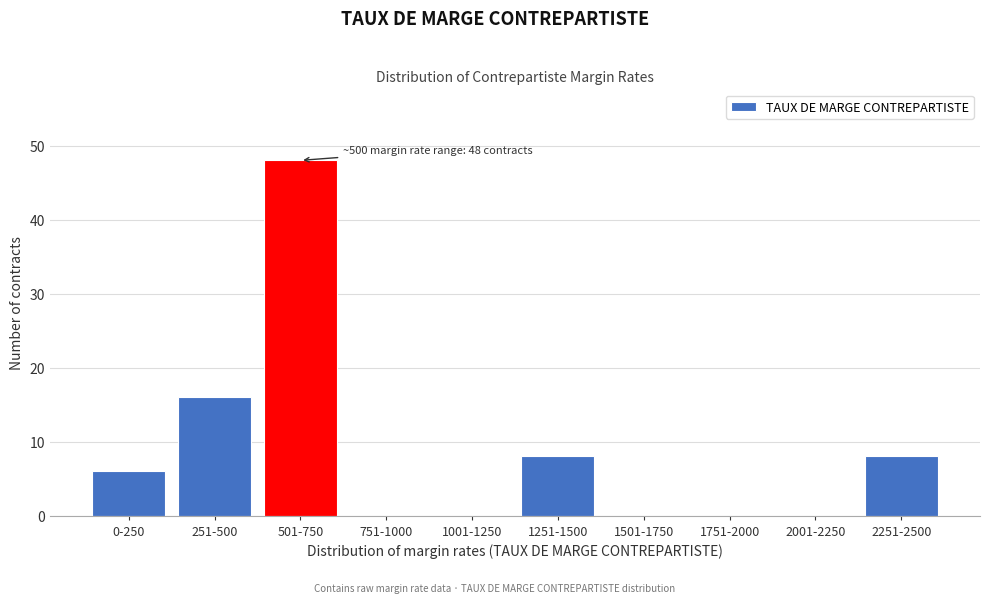

Reading left to right, transcribe all the data shown in this chart.

0-250=6	251-500=16	501-750=48	751-1000=0	1001-1250=0	1251-1500=8	1501-1750=0	1751-2000=0	2001-2250=0	2251-2500=8